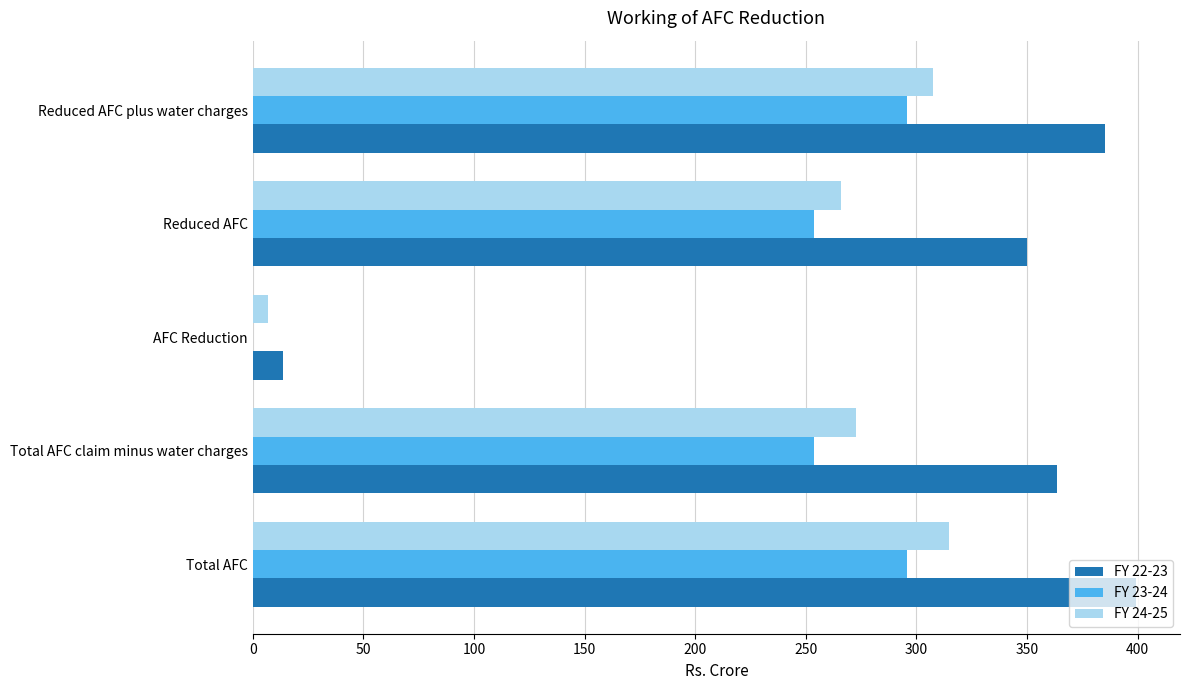

Between Total AFC claim minus water charges and Reduced AFC plus water charges, which series saw the biggest shift?

FY 23-24